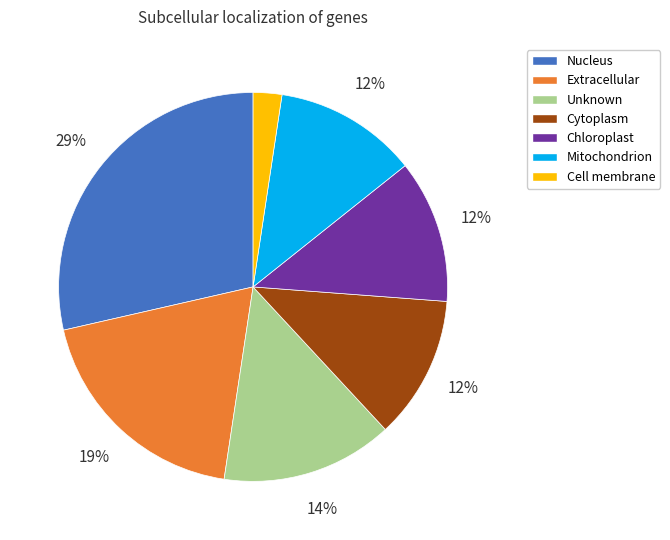

Which category has the biggest portion of the pie?

Nucleus